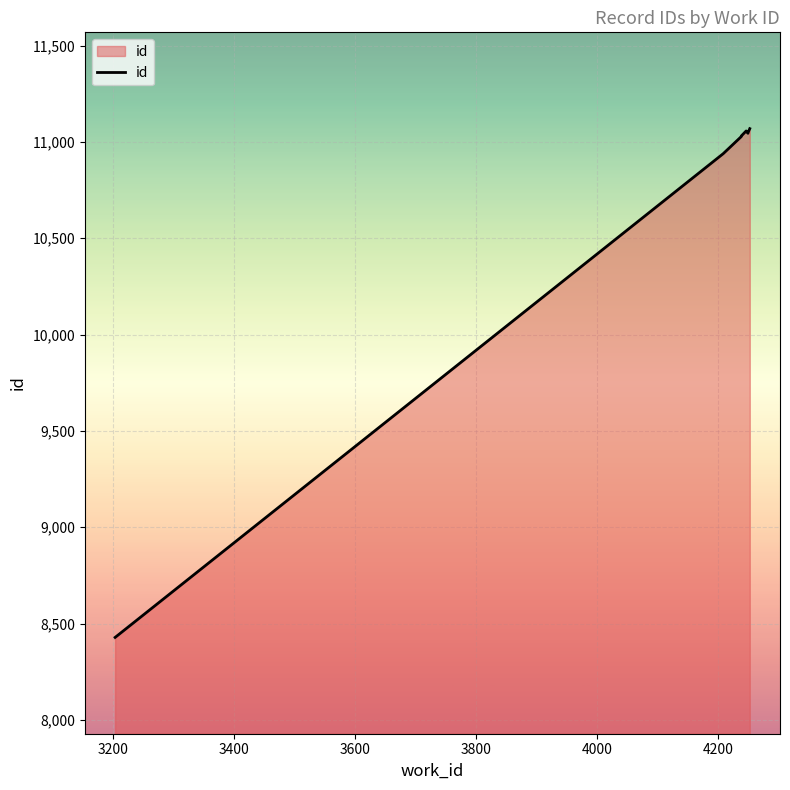

What is the value of the 5th point from the left?

11030